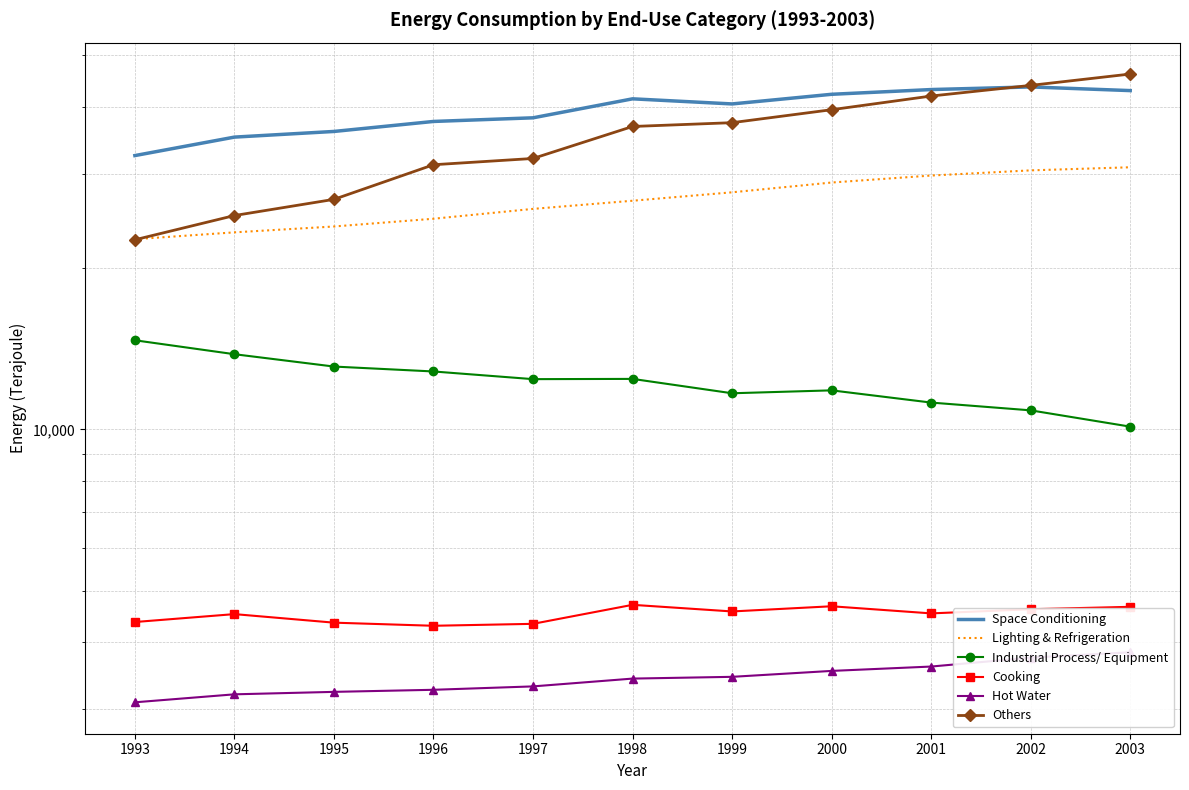

What is the total value across all series at 2003?

138434